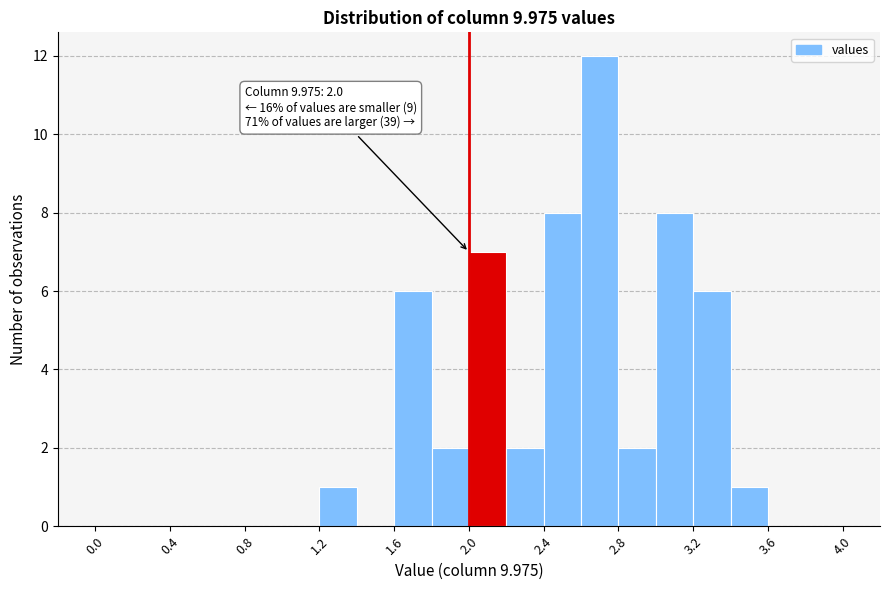

Over which range of the x-axis is the bar tallest?

2.6 to 2.8